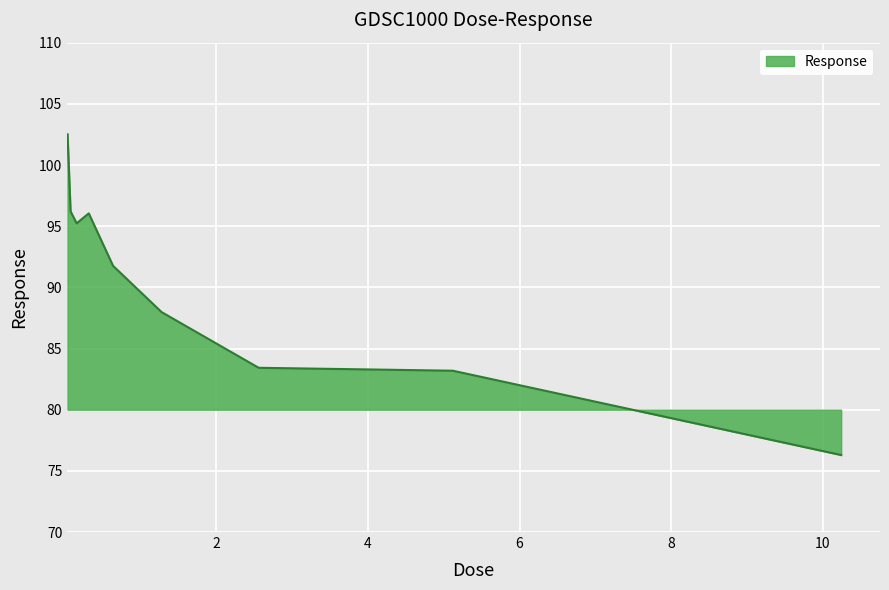

What is the minimum value shown in the chart?

76.3